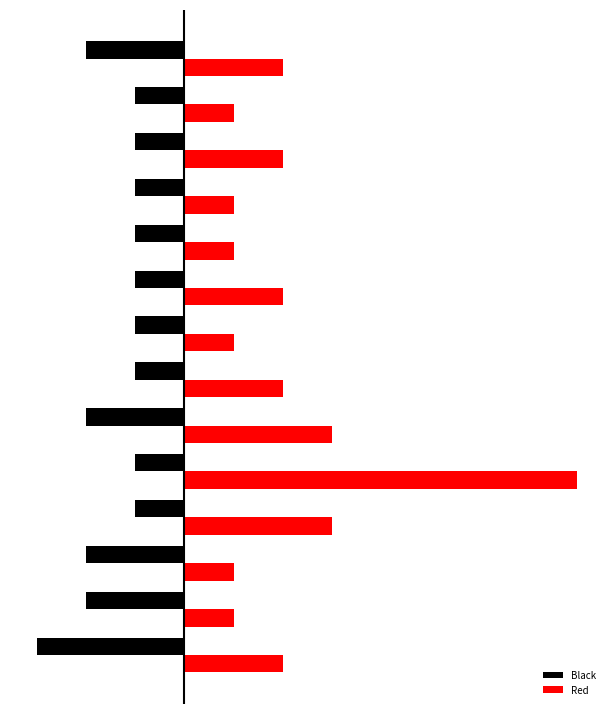

What is the greatest value displayed?

8